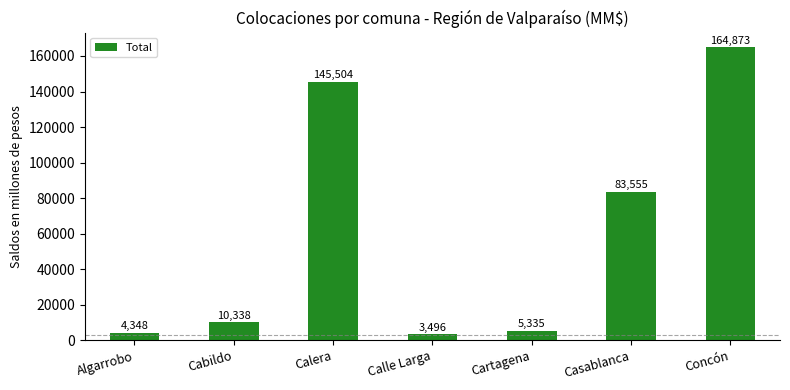

What is the value of the 3rd bar from the left?

145504.3